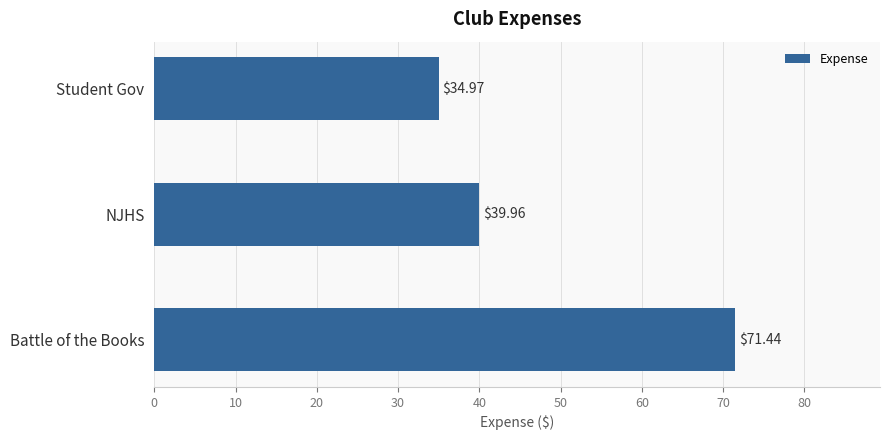

Which category has the highest value across all series?

Battle of the Books